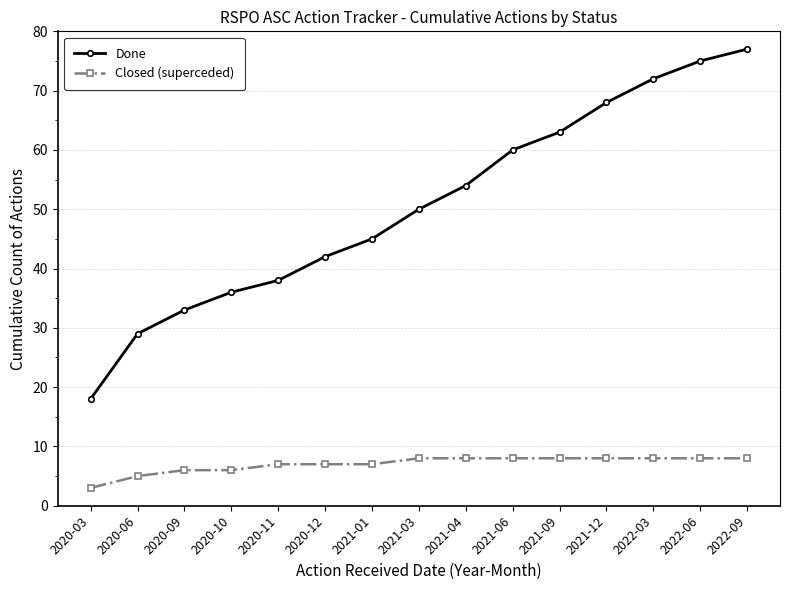

What are all the series names shown in the legend?

Done, Closed (superceded)